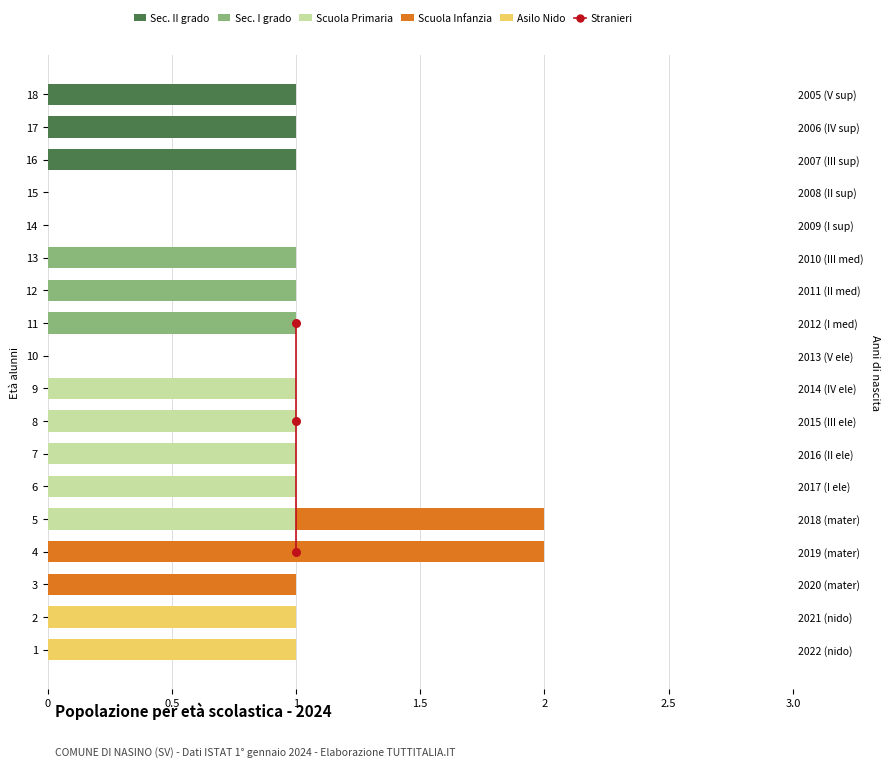

What is the change in value from 1 to 1?

+4